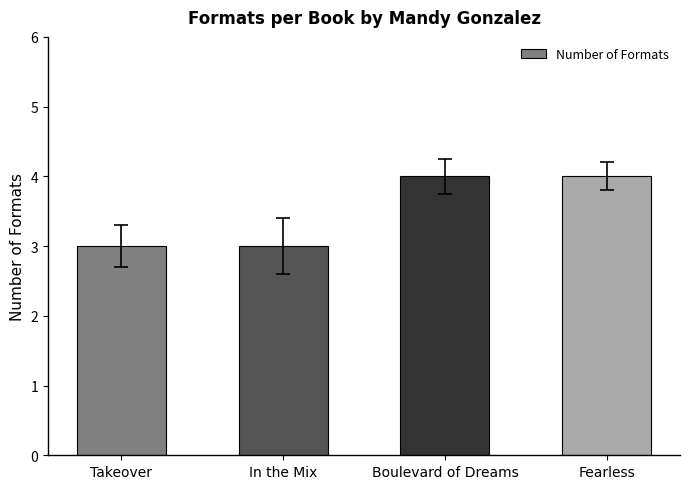

What is the ratio of the value at Boulevard of Dreams to the value at In the Mix?

1.3